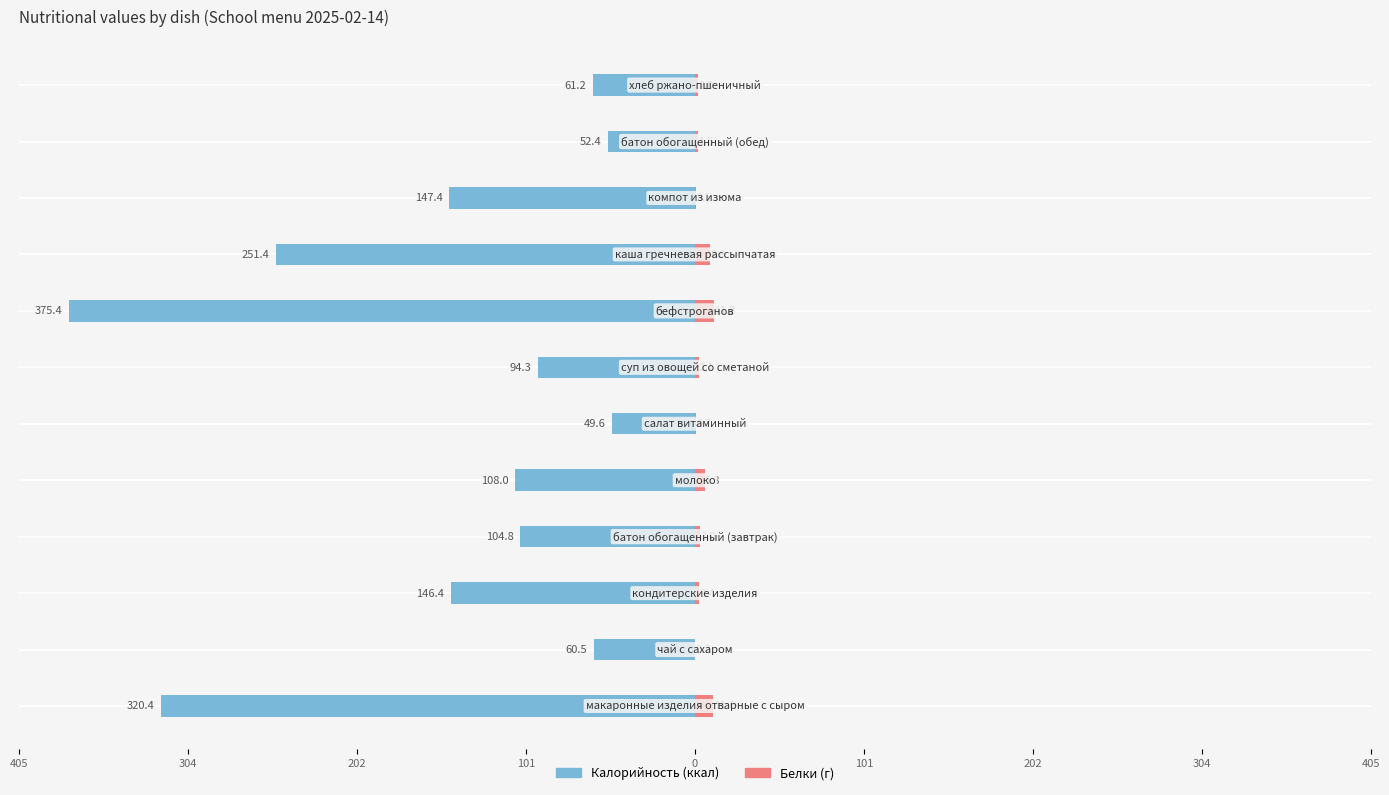

Does the chart contain stacked bars?

No